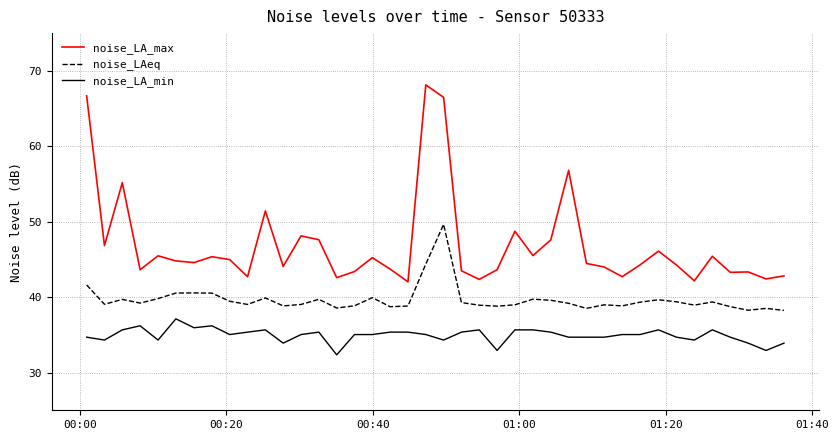

Which series has the largest range (max minus min)?

noise_LA_max